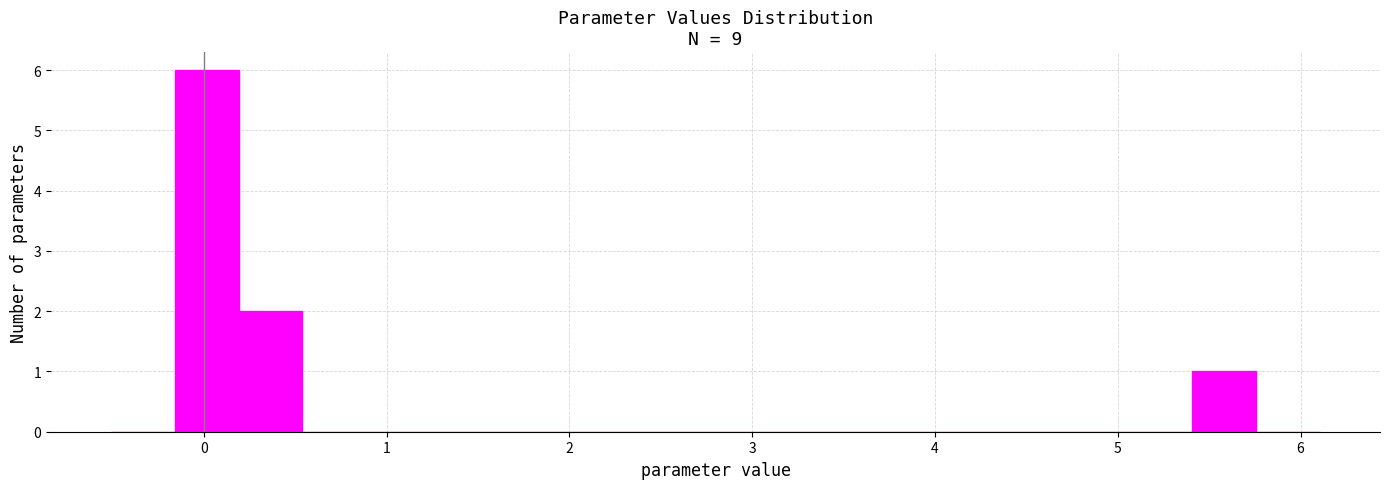

Read against the x-axis, roughly where is the centre of the tallest bar?

0.0